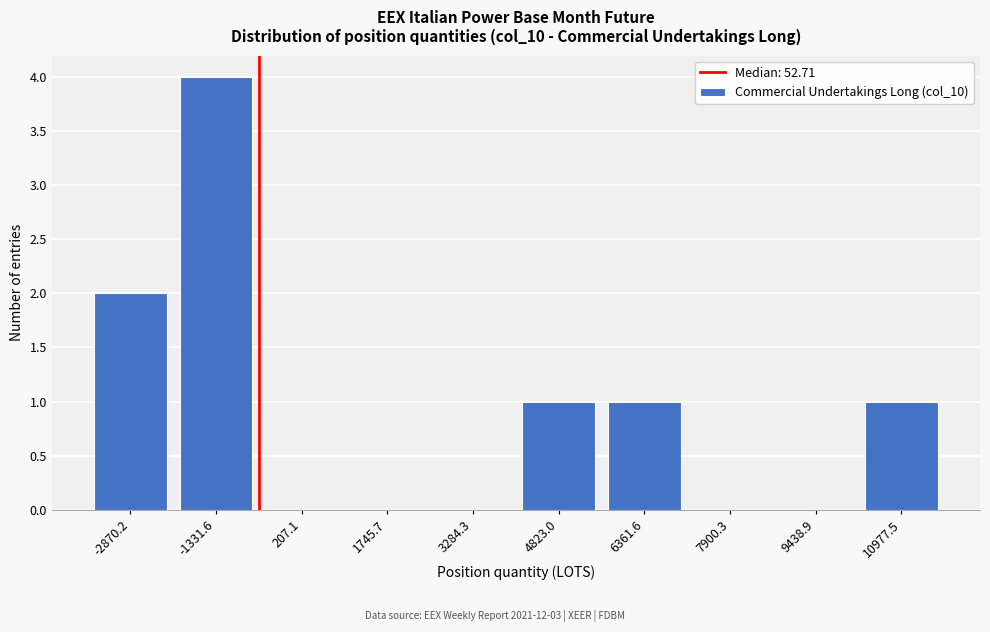

Reading right to left, extract all data points from this chart.

10977.5=1	9438.9=0	7900.3=0	6361.6=1	4823.0=1	3284.3=0	1745.7=0	207.1=0	-1331.6=4	-2870.2=2